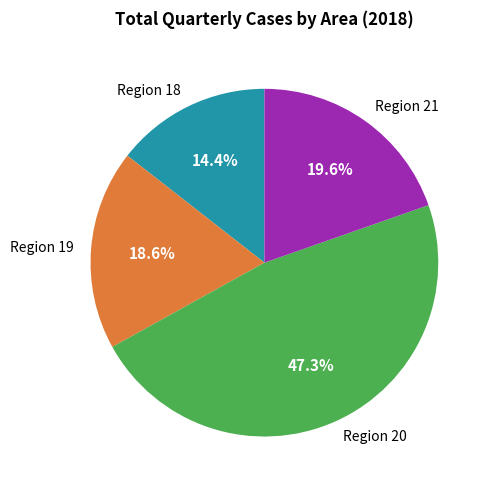

How many segments does this pie chart have?

4